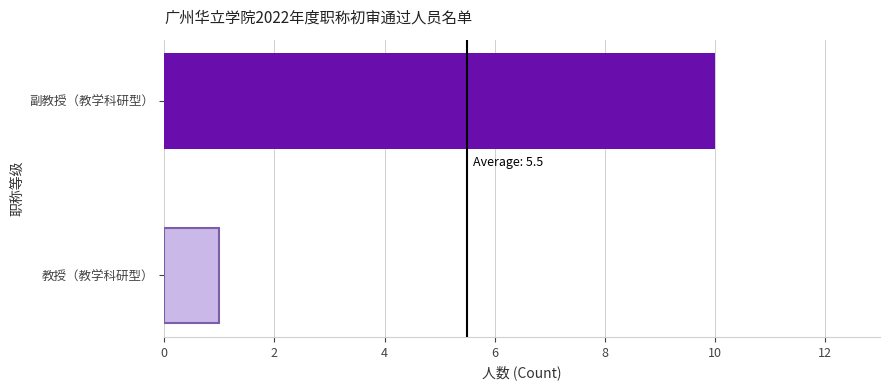

Reading bottom to top, what are all the values shown in this chart?

教授（教学科研型）=1	副教授（教学科研型）=10